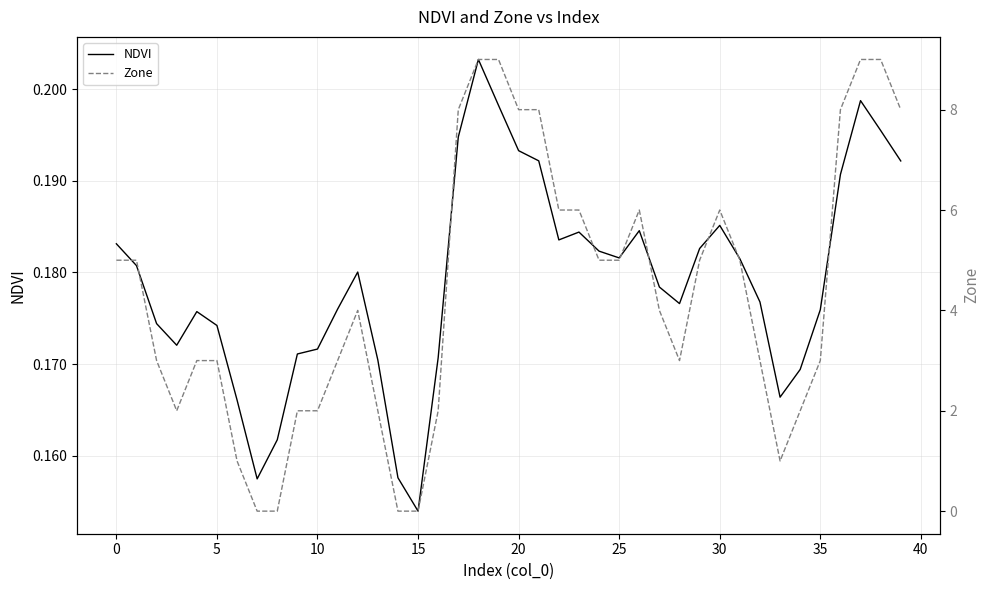

At how many categories does at least one series exceed 3?

21